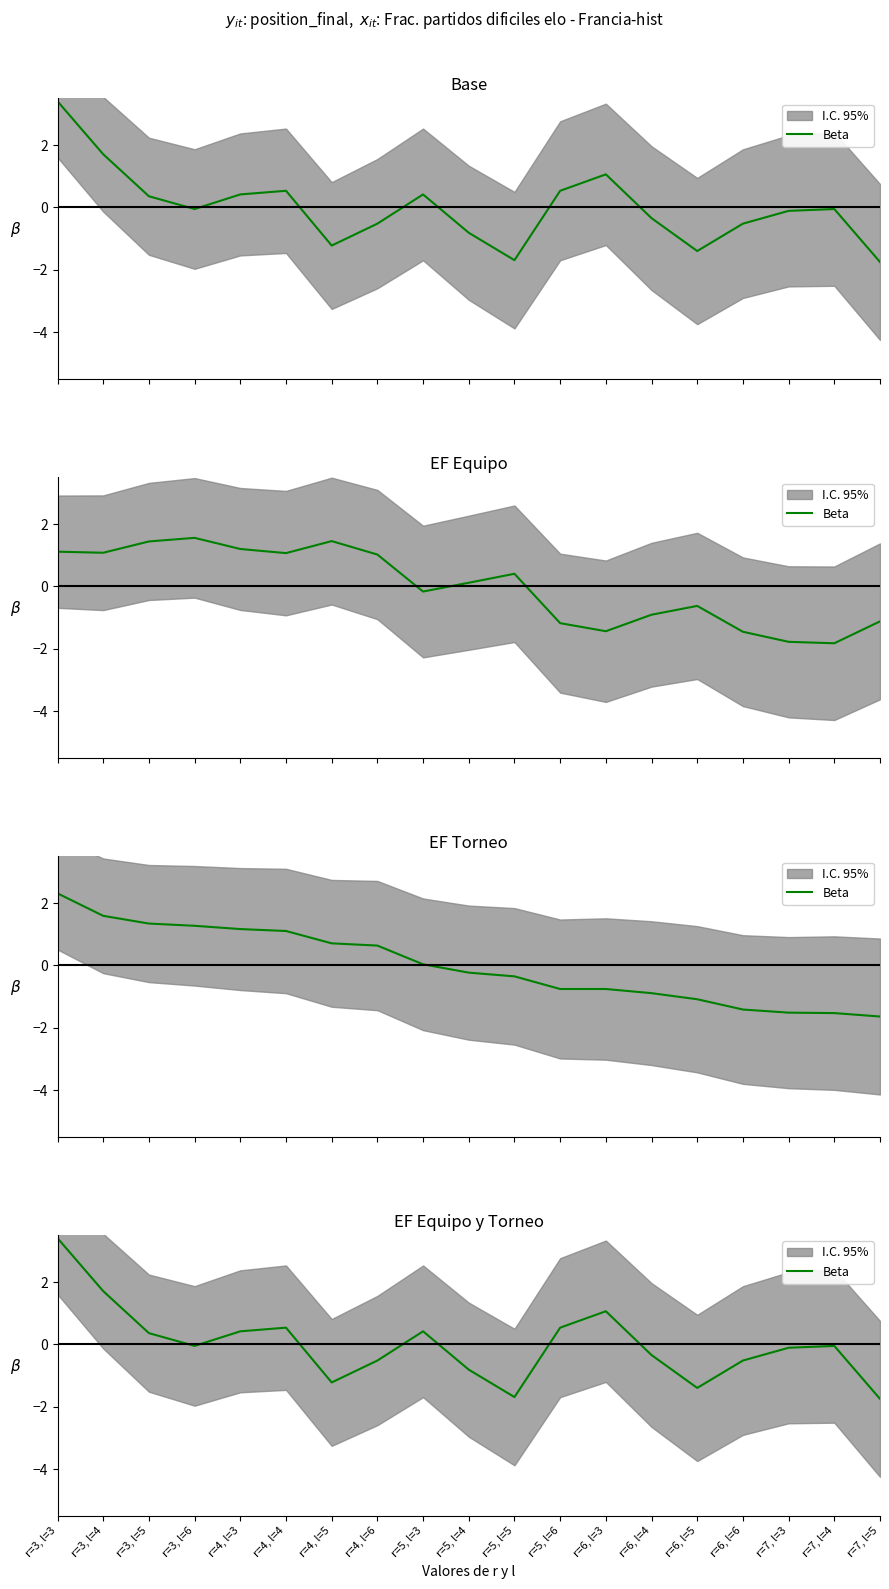

What position from the left is r=3, l=6?

4